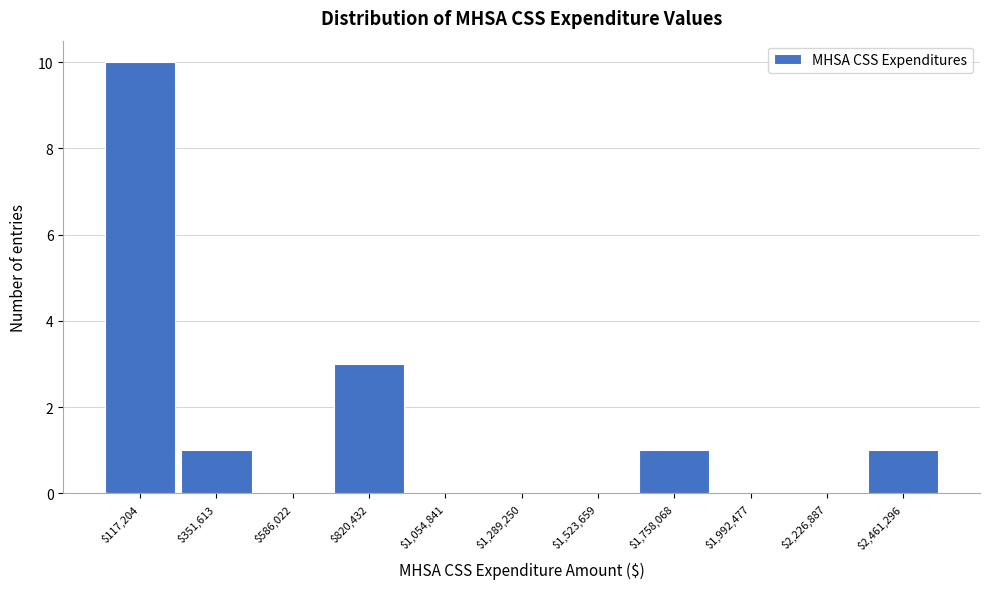

How tall is the bar that spans 2350000 to 2600000 on the x-axis? Neither the bar edges nor the heights are printed on the chart, so give them approximately, as read against the axes.

1